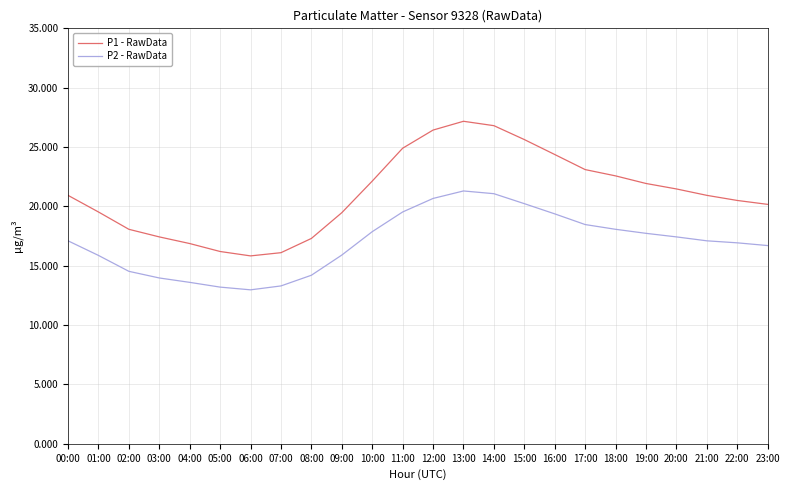

What position from the right is 02:00?

22